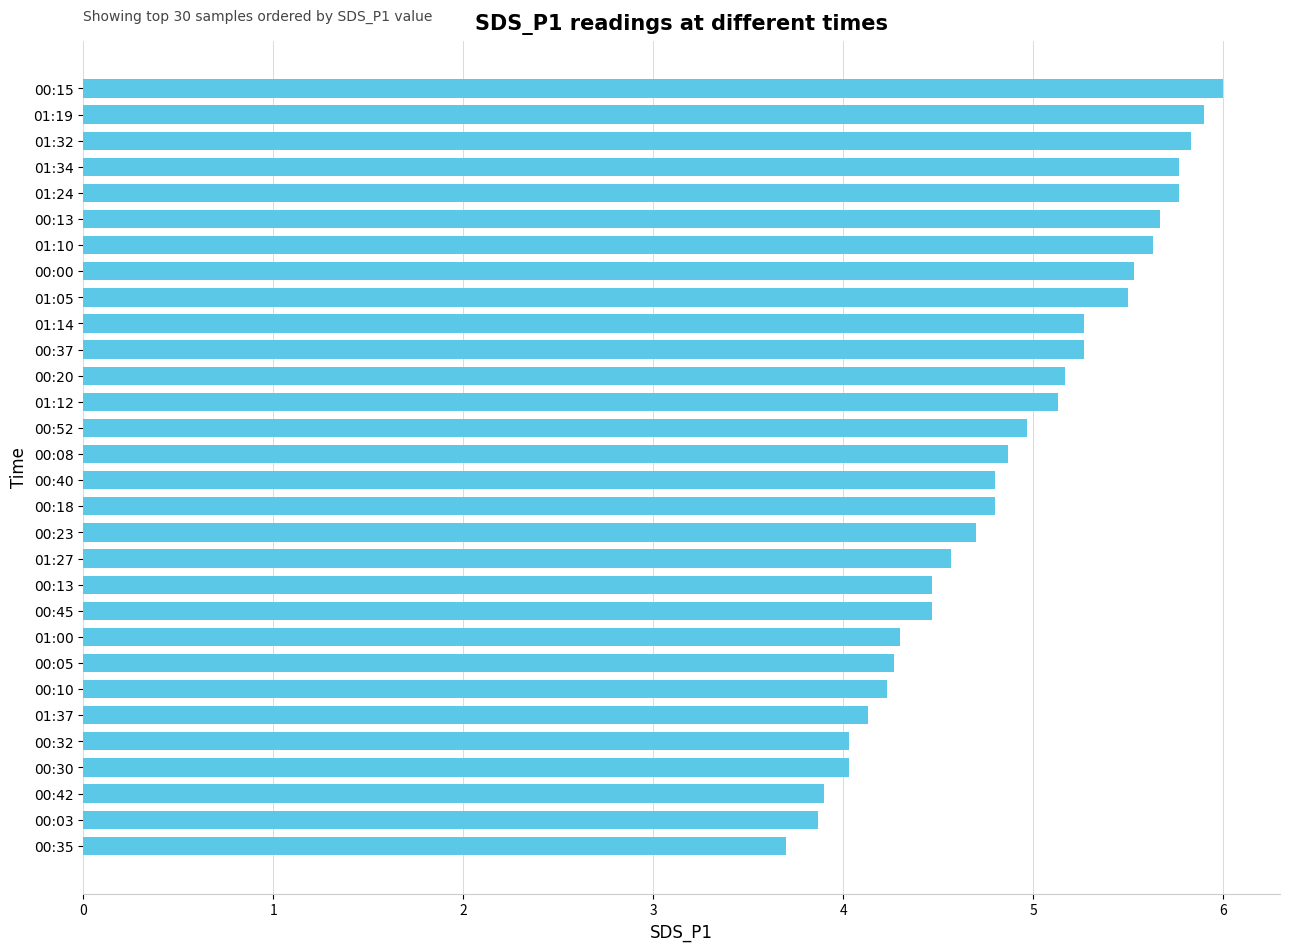

Which label corresponds to the largest value in the chart?

00:15